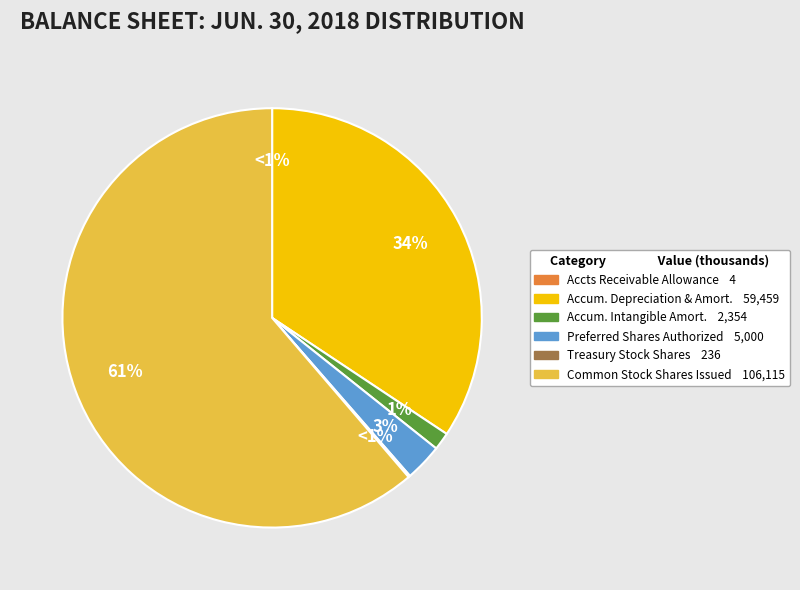

The Common stock, shares issued slice represents 61% of the pie. True or false?

True